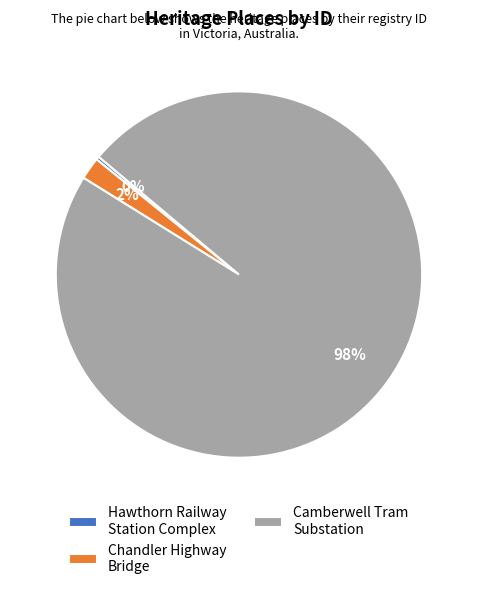

Is the sum of Hawthorn Railway Station Complex and Camberwell Tram Substation greater than half?

Yes